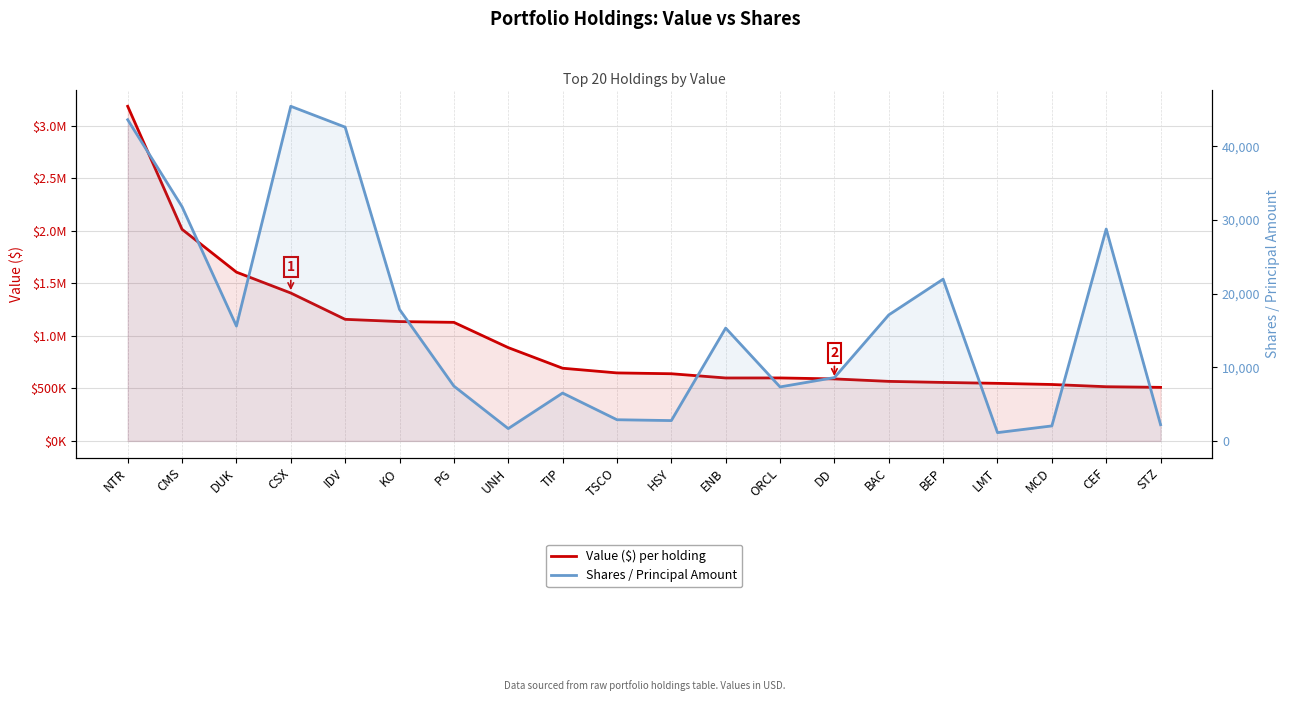

What is the label of the 4th point from the left?

CSX